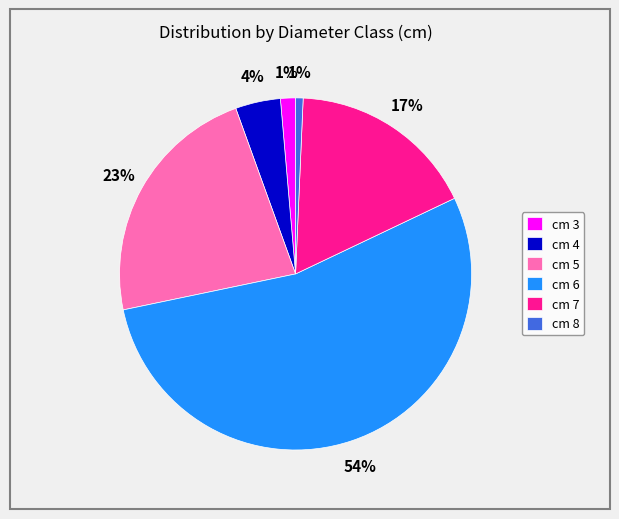

Is there any slice that represents more than half of the pie?

Yes